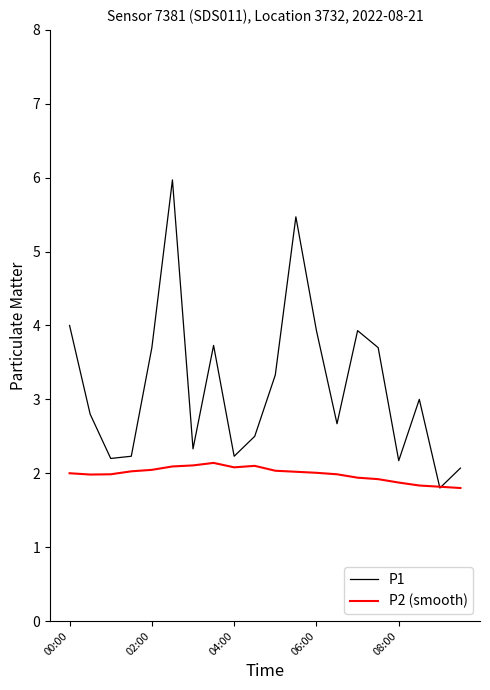

Which series has the largest range (max minus min)?

P1